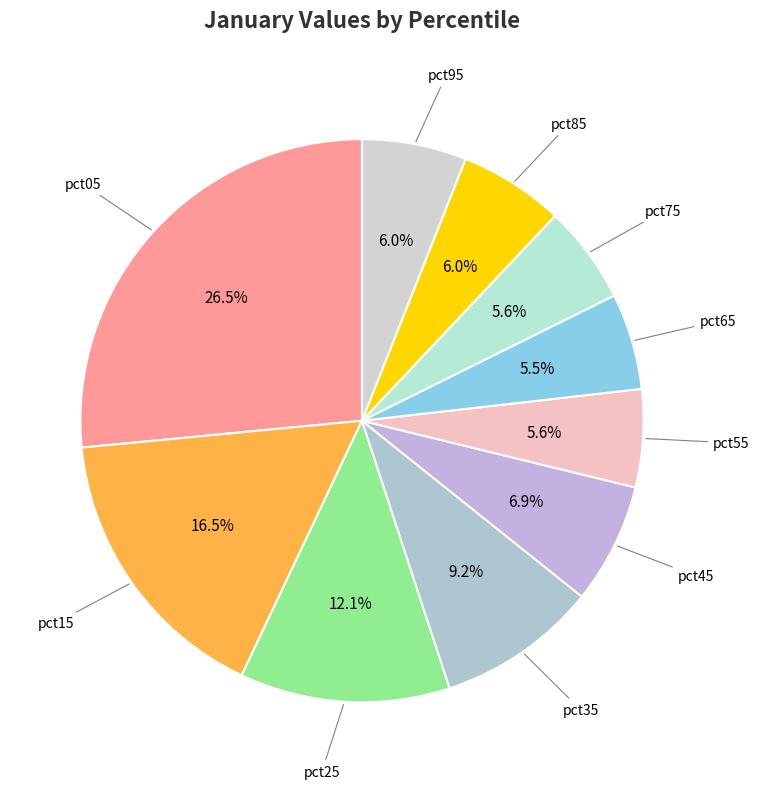

How many slices are in this pie chart?

10